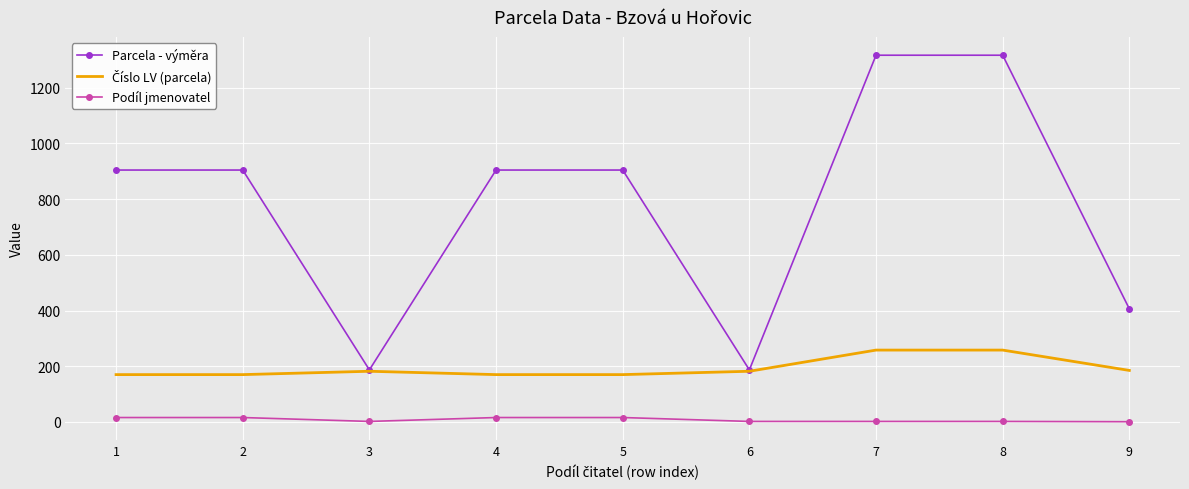

Is the value of Parcela - výměra at 1 greater than the value of Podíl jmenovatel at 4?

Yes